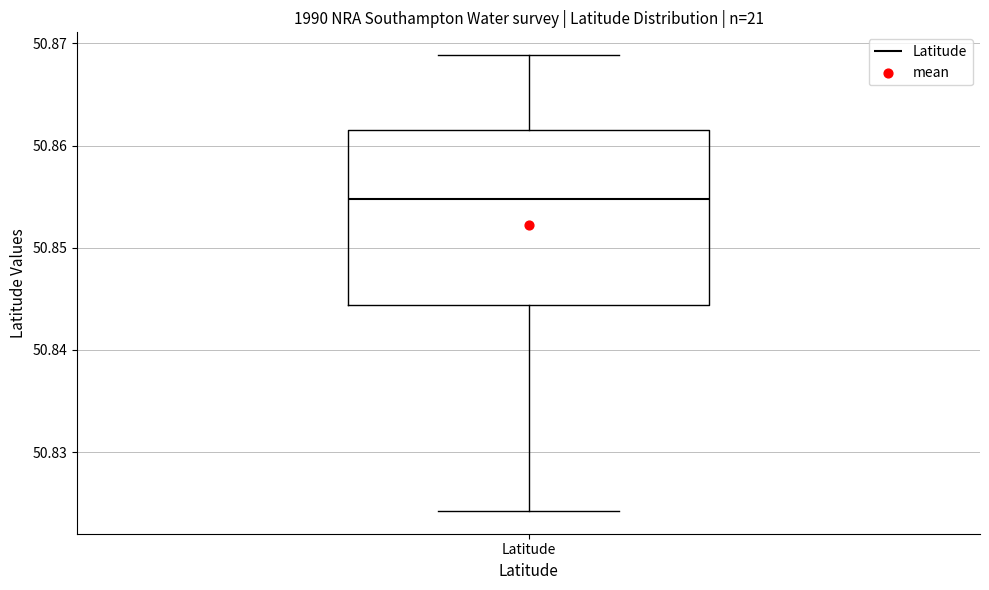

Read this box plot against the y-axis: the position of the median line, the range covered by the box, and the ends of both whiskers. The values are not printed on the chart, so give them approximately, as read against the axis.

median 50.855, box 50.844 to 50.862, whiskers 50.824 to 50.869